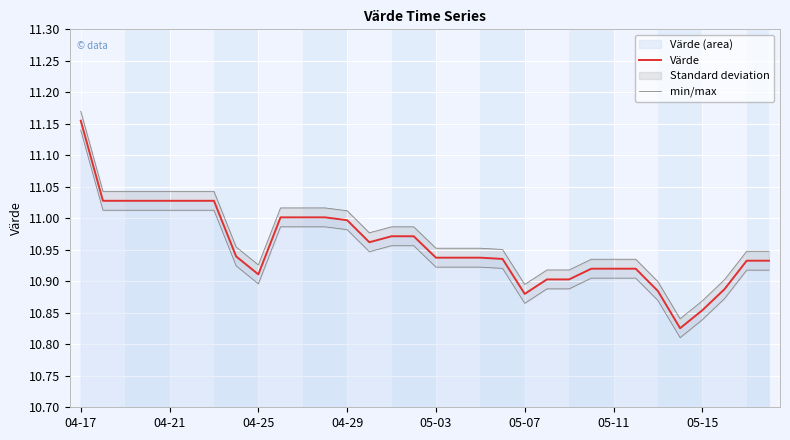

How many categories are shown in the chart?

32